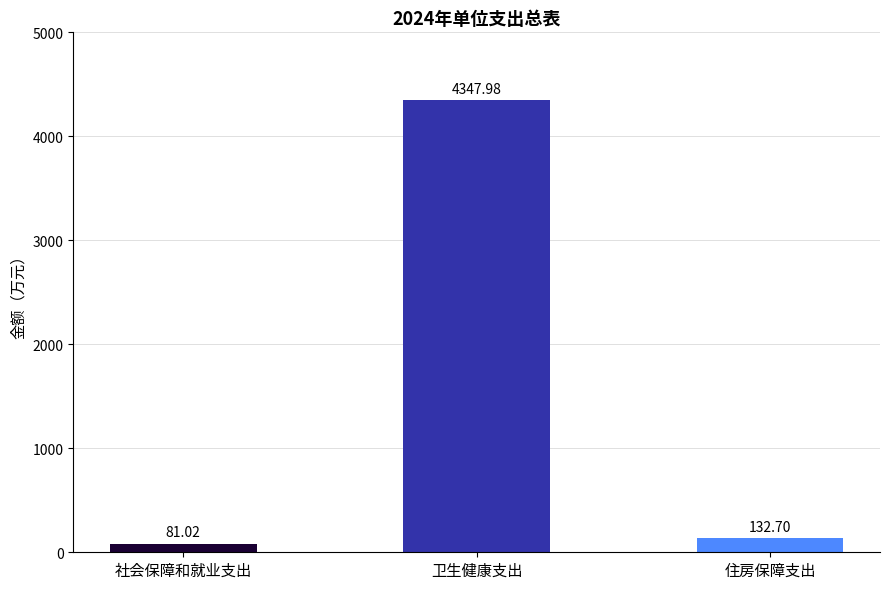

At which category does the chart reach its peak across all series?

卫生健康支出